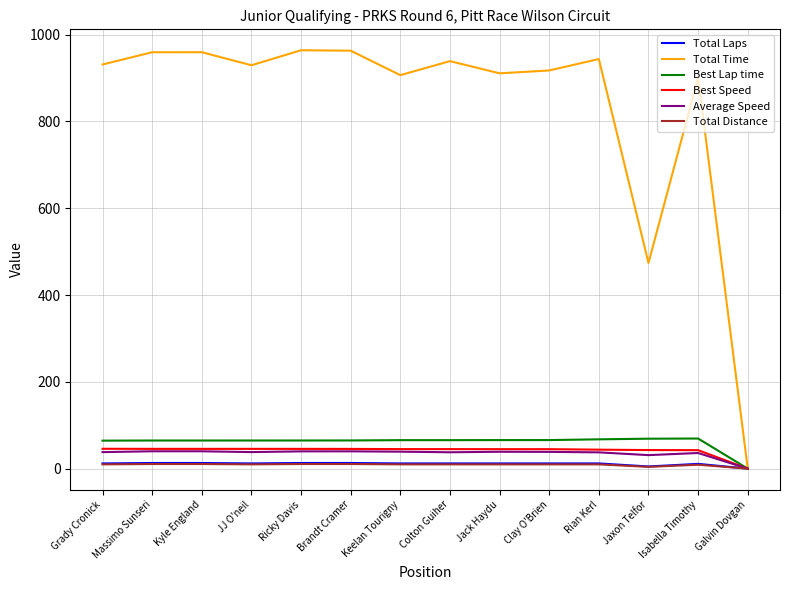

Between Kyle England and Colton Guiher, which series saw the biggest shift?

Total Time